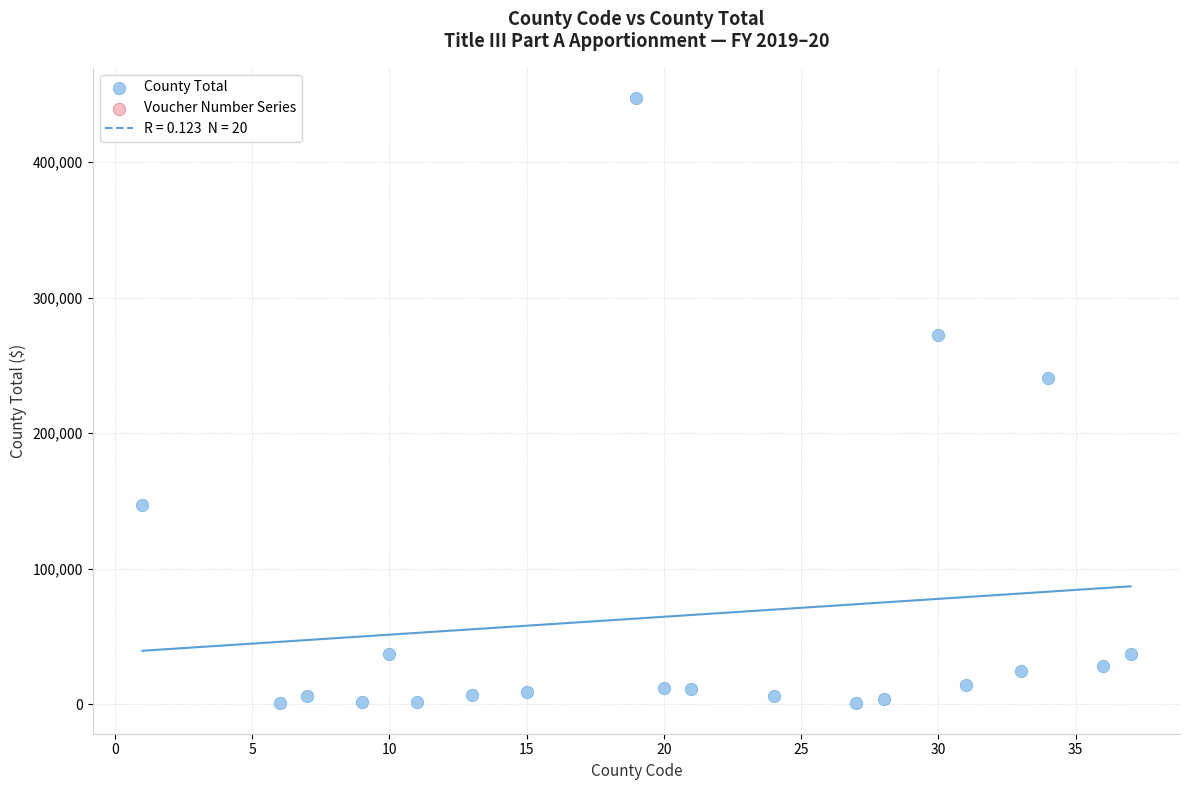

What Y value in the scatter plot is closest to 223874?

240409